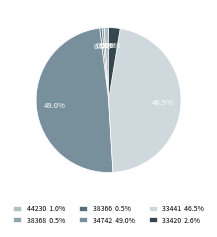

Is it true that 33420 is 3% of the pie?

True